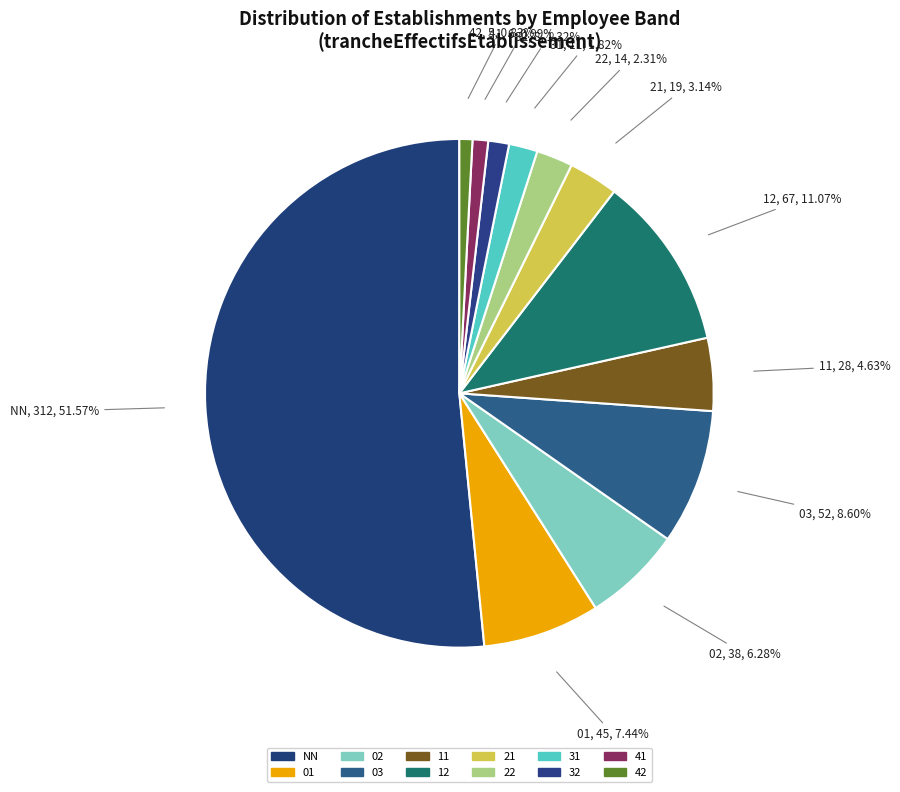

Rank the categories by value from lowest to highest.

42, 41, 32, 31, 22, 21, 11, 02, 01, 03, 12, NN